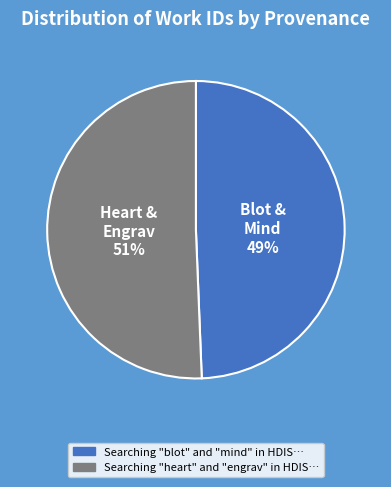

Does any single category account for the majority?

Yes